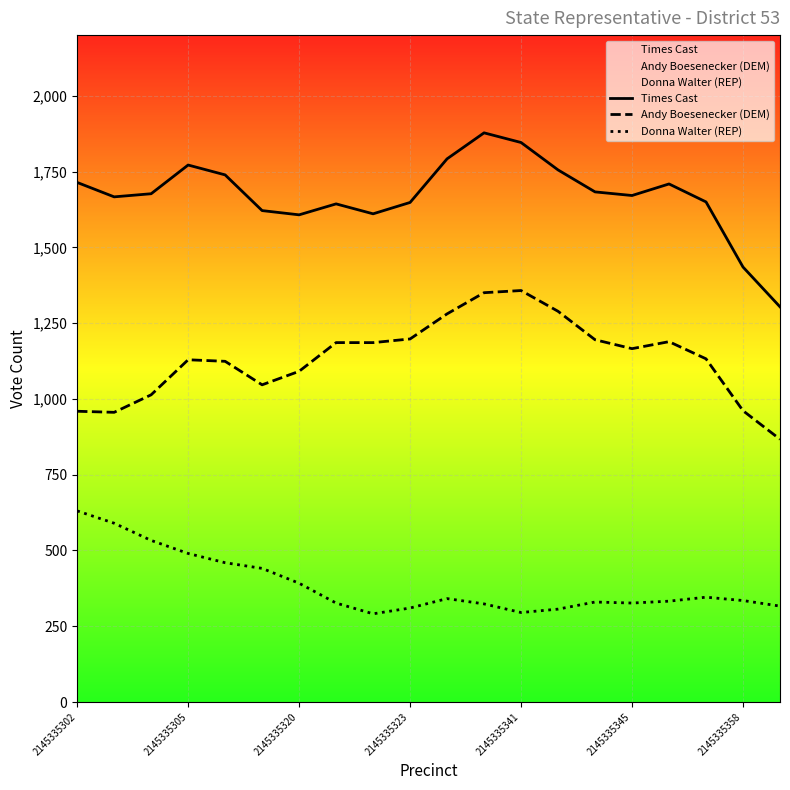

Rank the categories by Andy Boesenecker (DEM) value from highest to lowest.

12, 11, 13, 10, 9, 14, 16, 7, 8, 15, 17, 2145335323, 2145335341, 2145335358, 2145335345, 2145335320, 18, 2145335302, 2145335305, 19